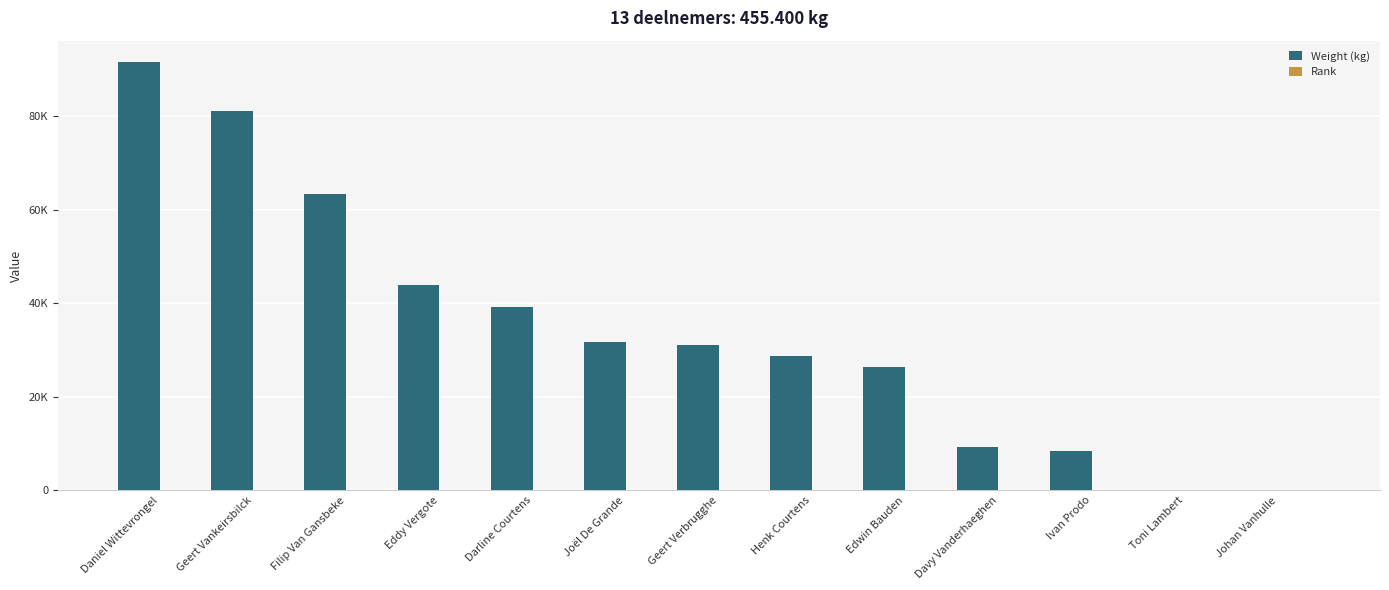

At how many categories does at least one series exceed 54062?

3